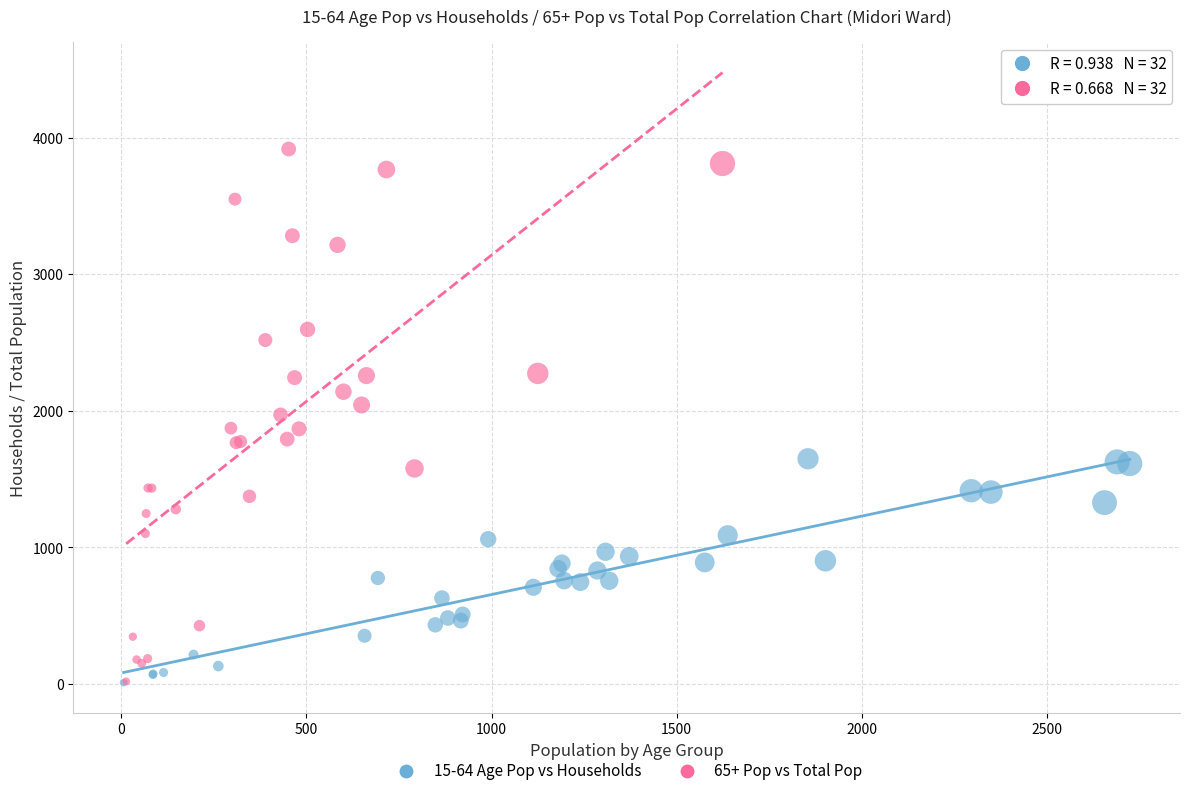

What are all the series names shown in the legend?

15-64 Age Pop vs Households, 65+ Pop vs Total Pop